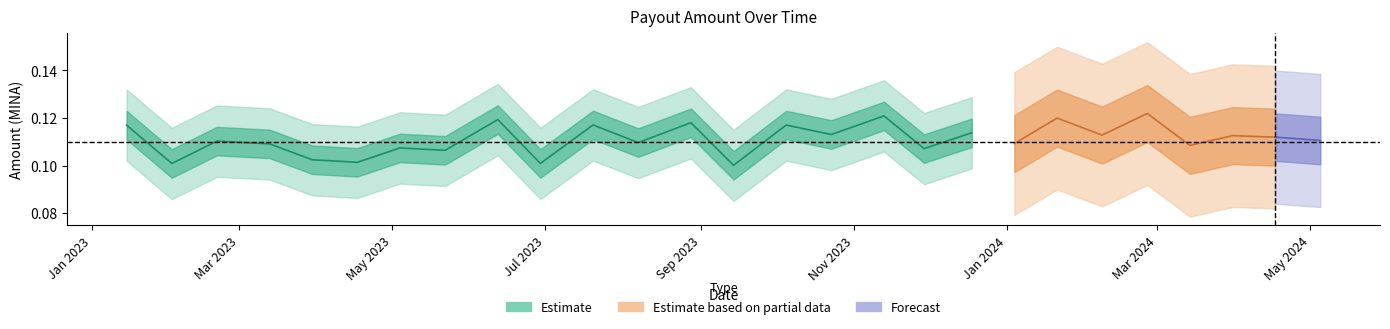

At which category does the data reach its first local peak?

2023-02-20